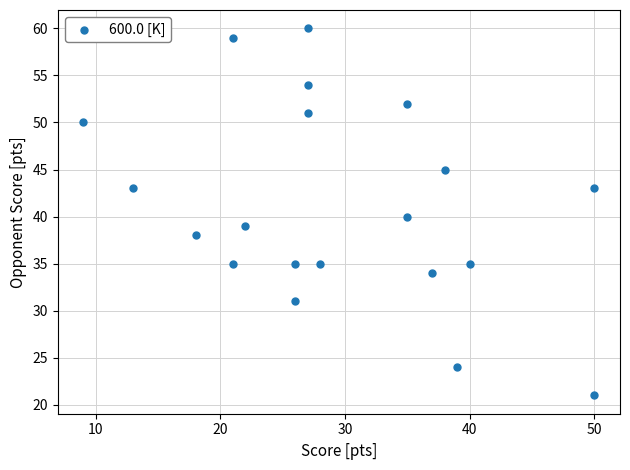

What is the range of X values (max minus min)?

41